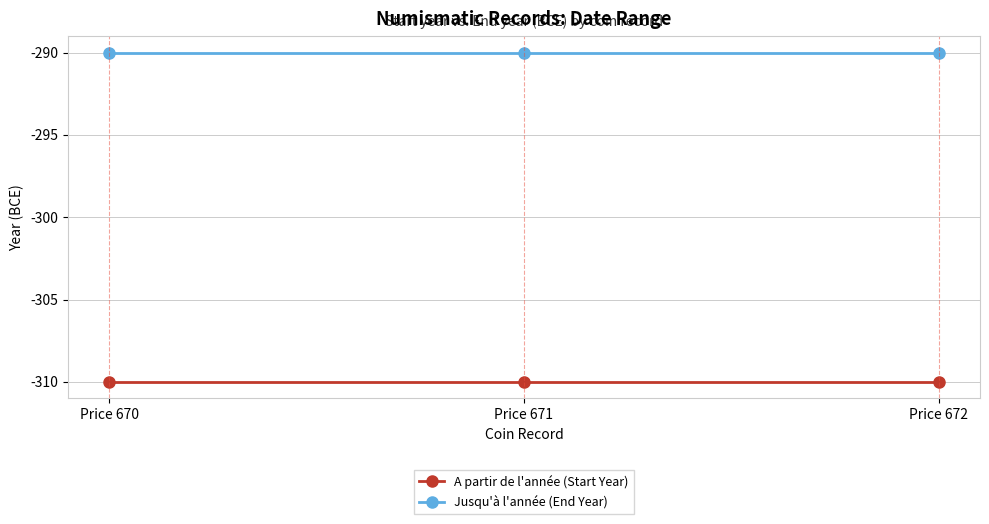

Is it true that A partir de l'année (Start Year) equals -310 at Price 671?

True